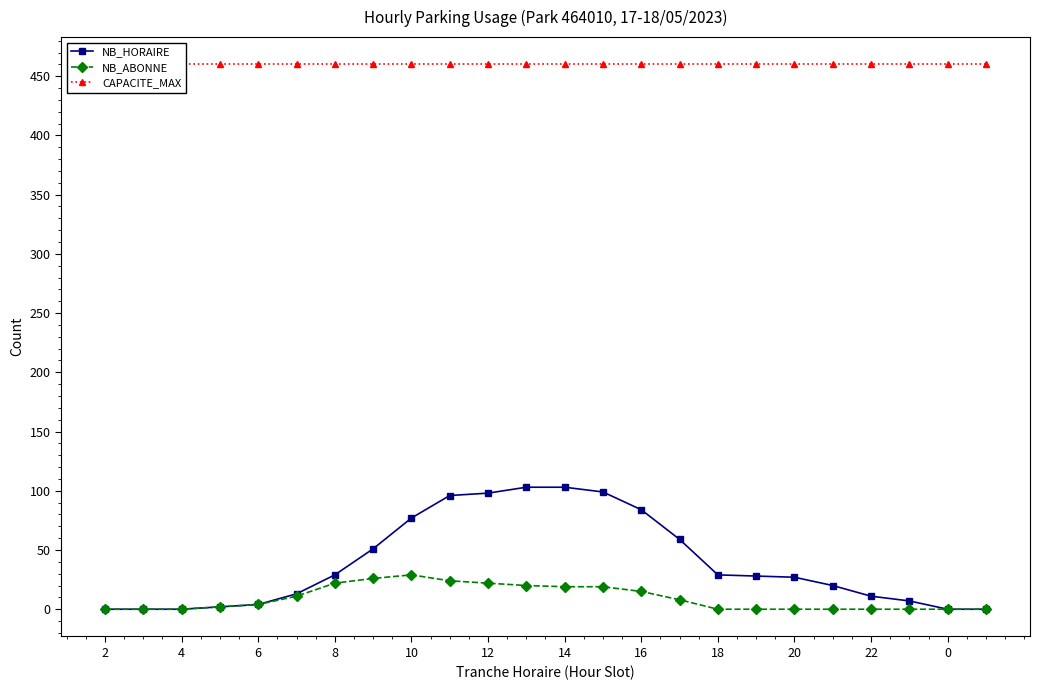

Which series has the largest total across all categories?

CAPACITE_MAX